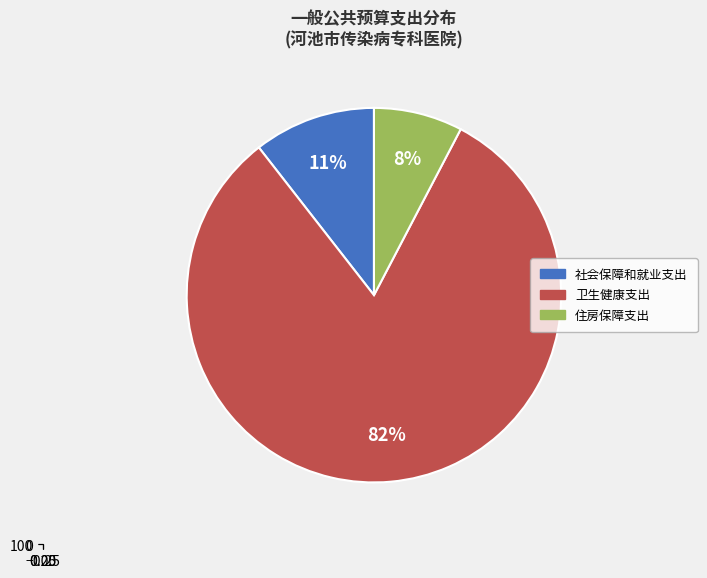

To the nearest percent, what is the difference between the 卫生健康支出 and 社会保障和就业支出 slice percentages?

71%